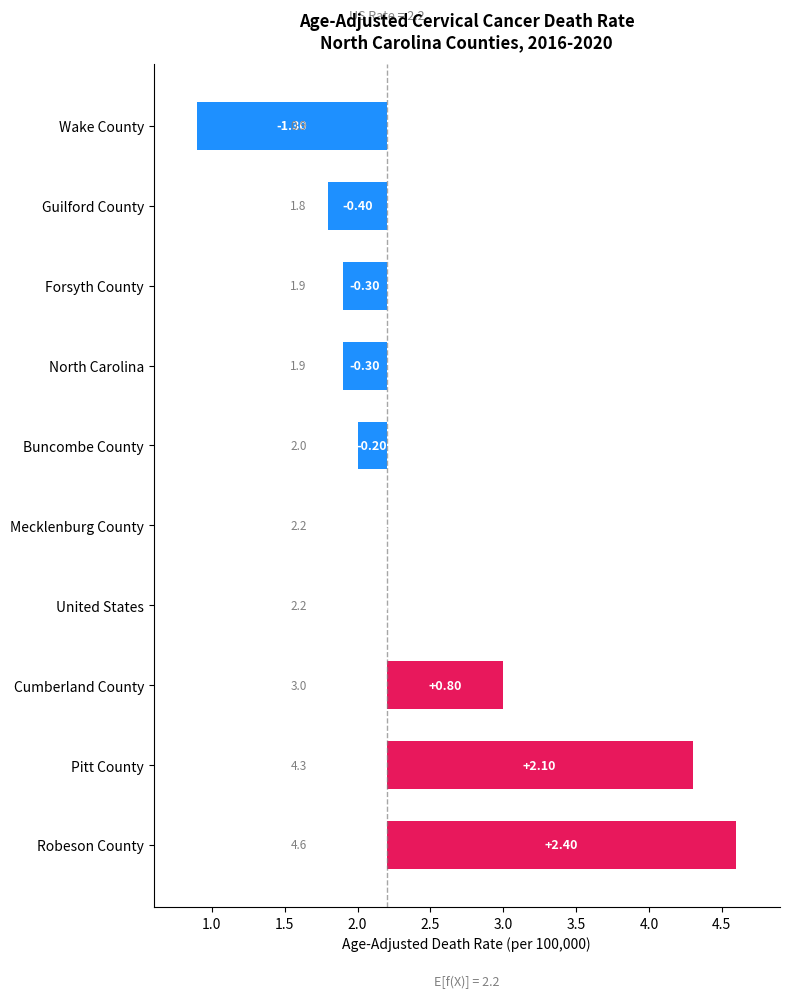

What is the difference between the second highest and second lowest values?

2.5